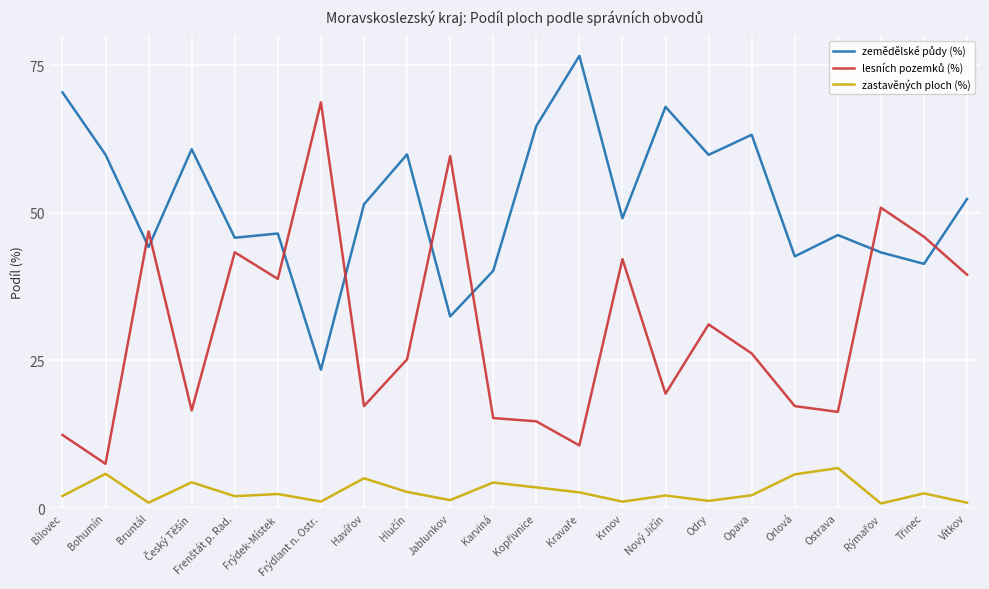

What is the total value across all series at Bílovec?

84.8